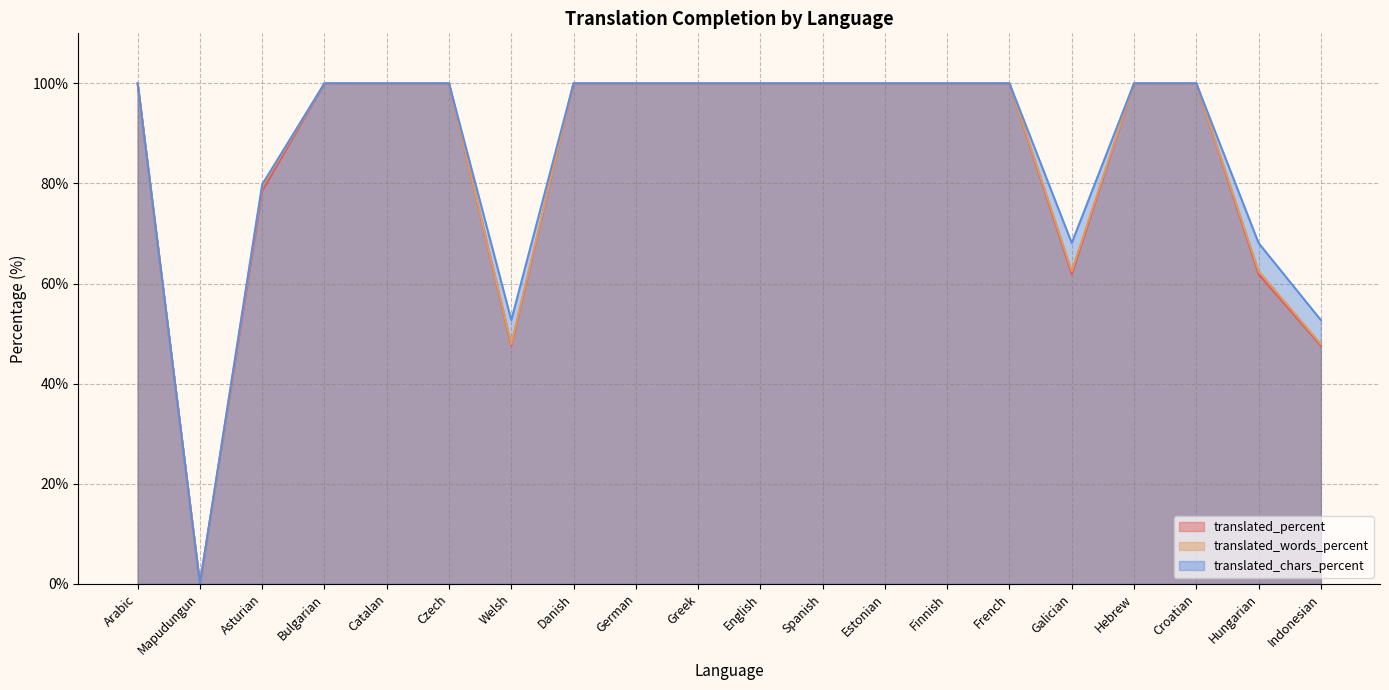

At which label is translated_chars_percent closest to 50?

Welsh